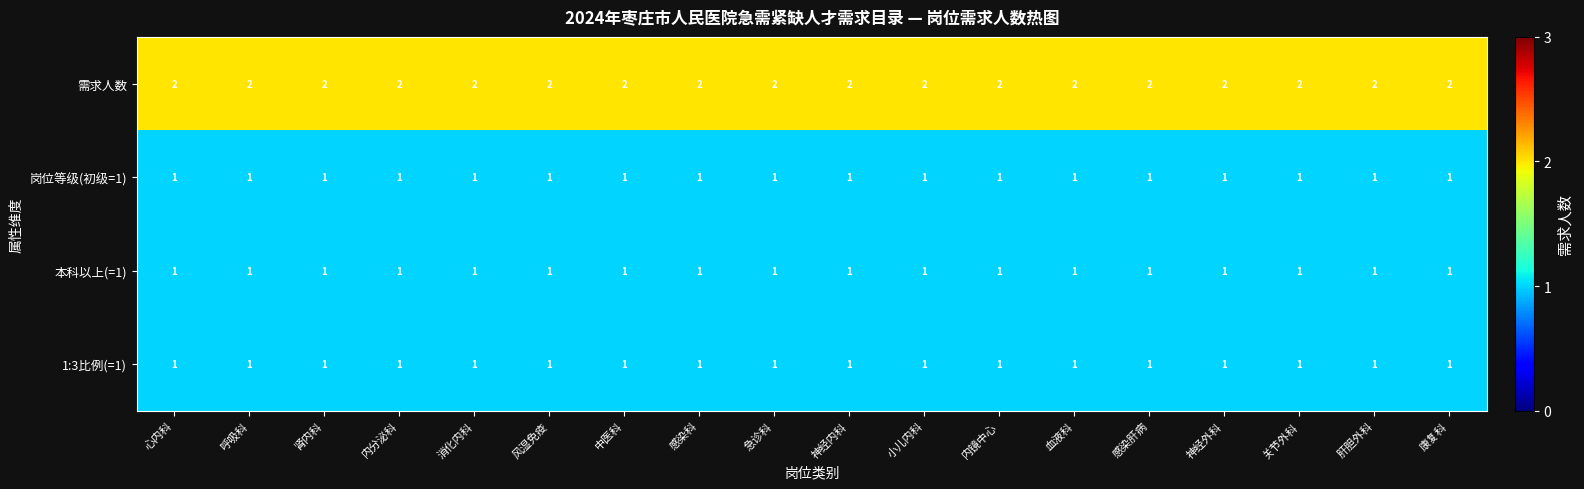

Is it true that 需求人数 equals 4 at 内分泌科?

False